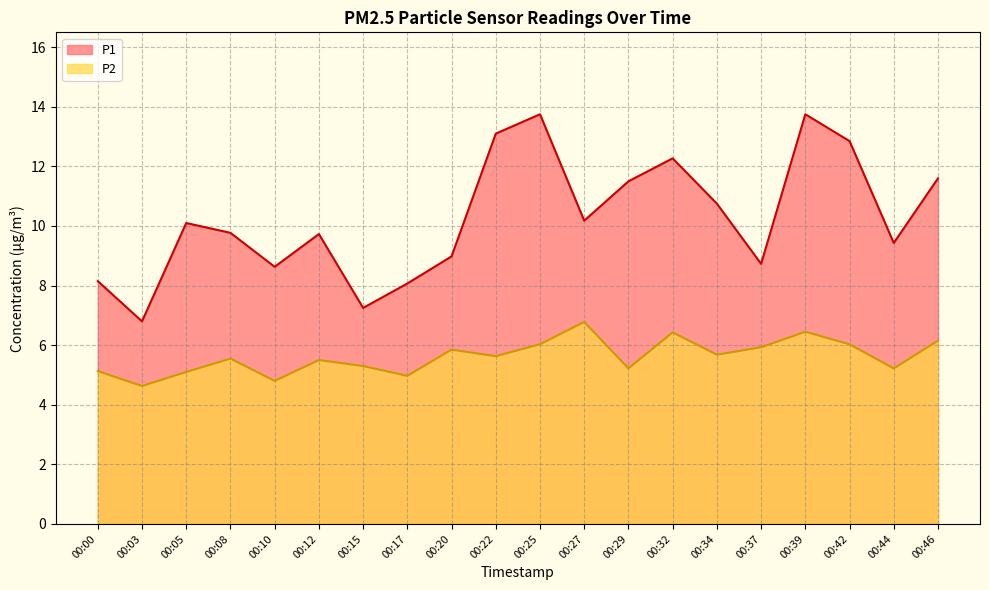

List the labels in order of P1 value, largest first.

00:25, 00:39, 00:22, 00:42, 00:32, 00:46, 00:29, 00:34, 00:27, 00:05, 00:08, 00:12, 00:44, 00:20, 00:37, 00:10, 00:00, 00:17, 00:15, 00:03